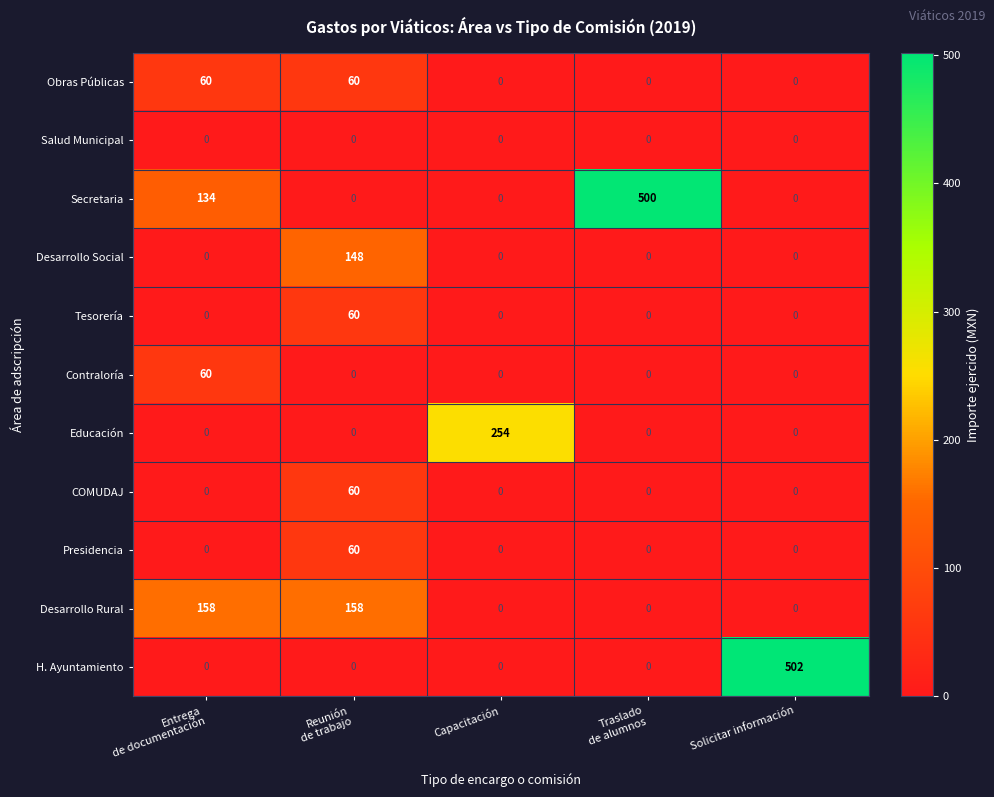

What is the greatest value displayed?

502